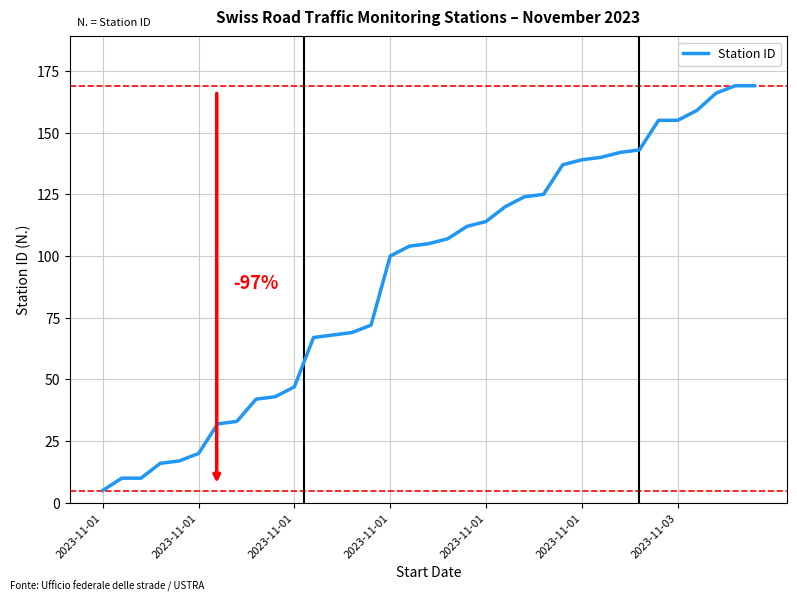

What is the minimum value shown in the chart?

5